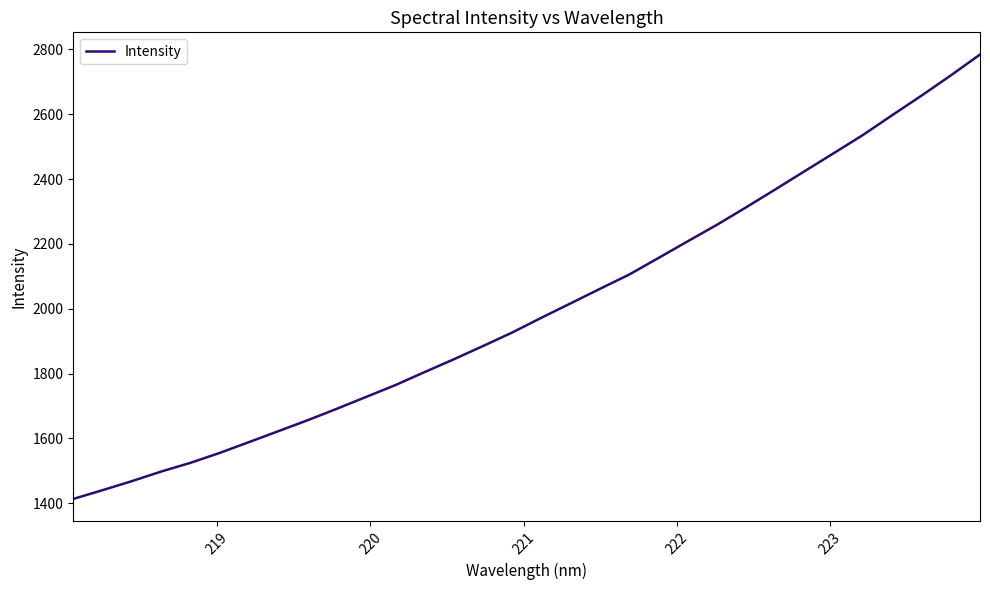

How many lines are shown in the chart?

1